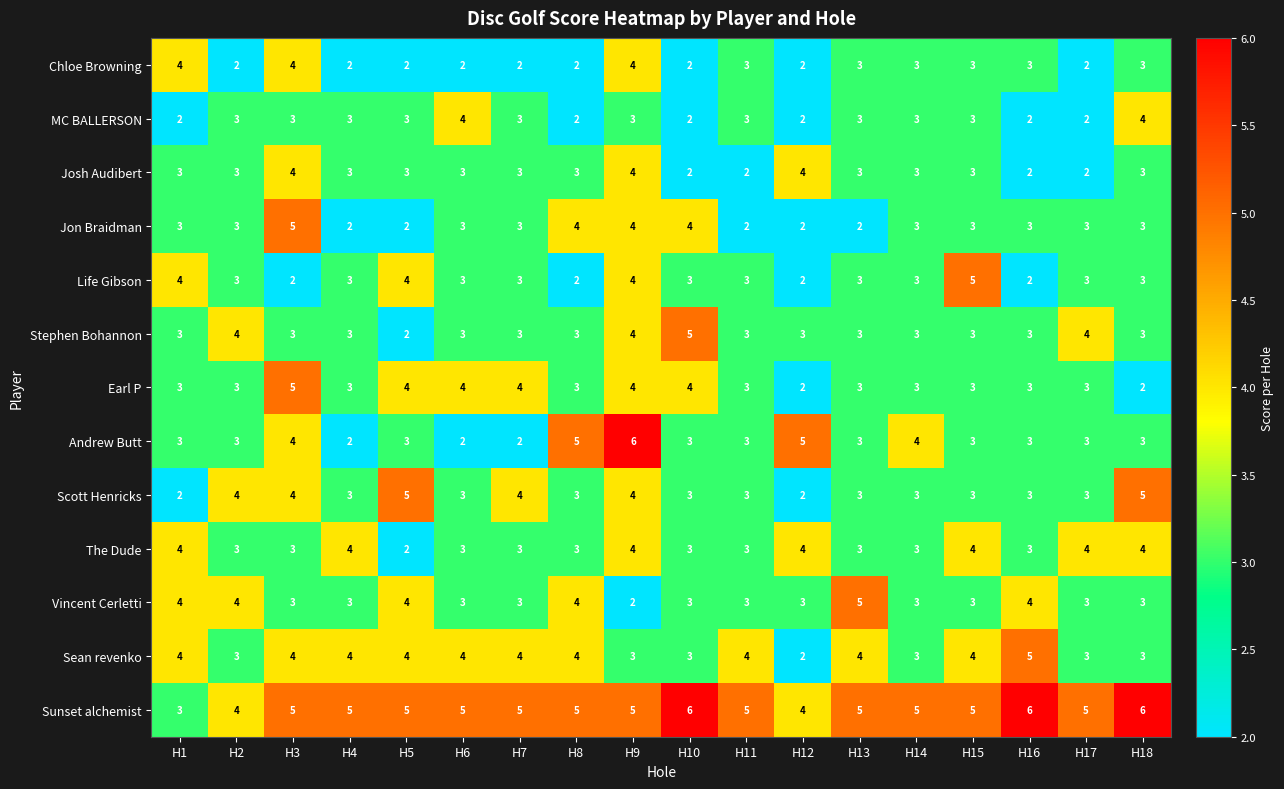

At which label does Chloe Browning first exceed 3?

H1